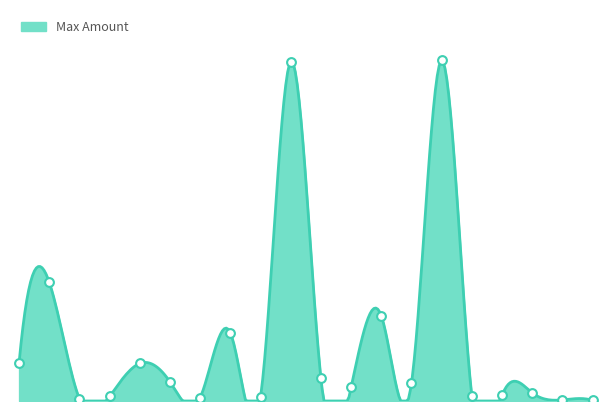

Approximately how many times larger is the value at Жидкий хлор compared to Флокулянт Сибфлок?

1.7